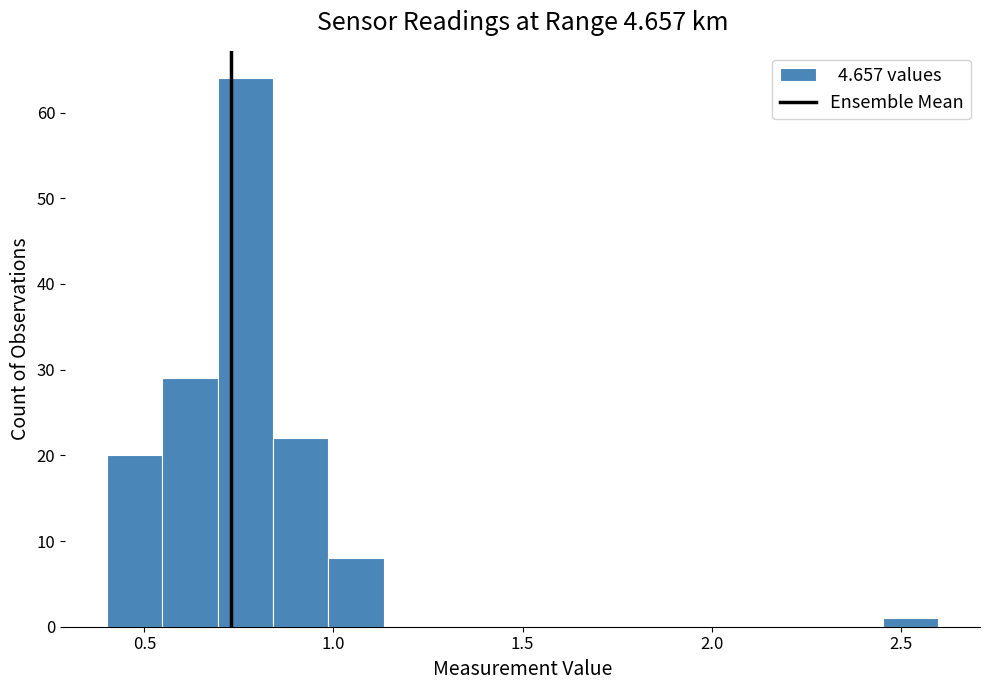

Around what value on the x-axis is the tallest bar? Give the approximate position of its centre, as read against the axis.

0.75